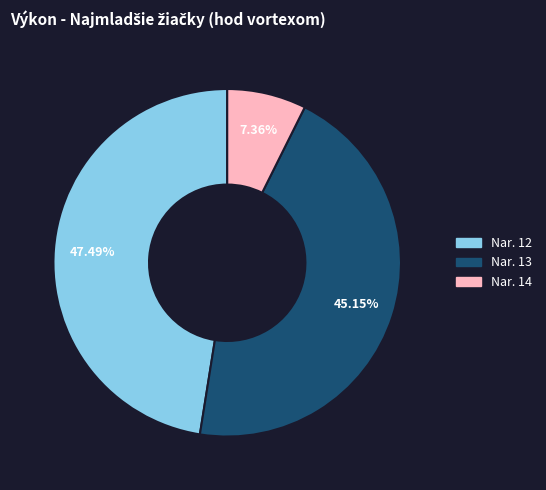

To the nearest percent, what is the difference between the largest and smallest slice percentages?

40%